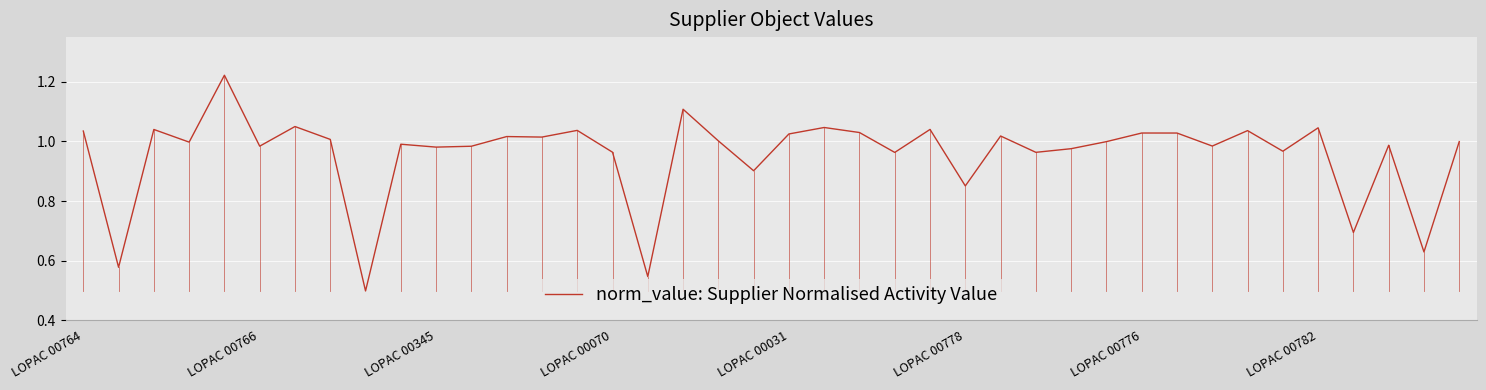

What is the difference between the maximum and minimum values?

0.7